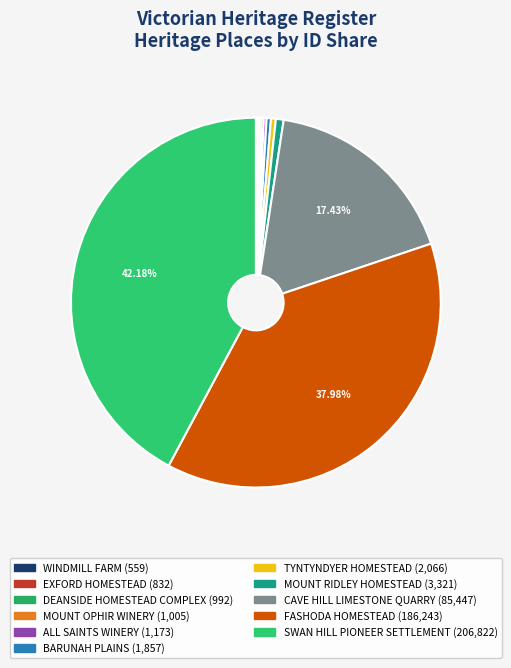

Do SWAN HILL PIONEER SETTLEMENT and MOUNT OPHIR WINERY together represent more than half of the pie?

No